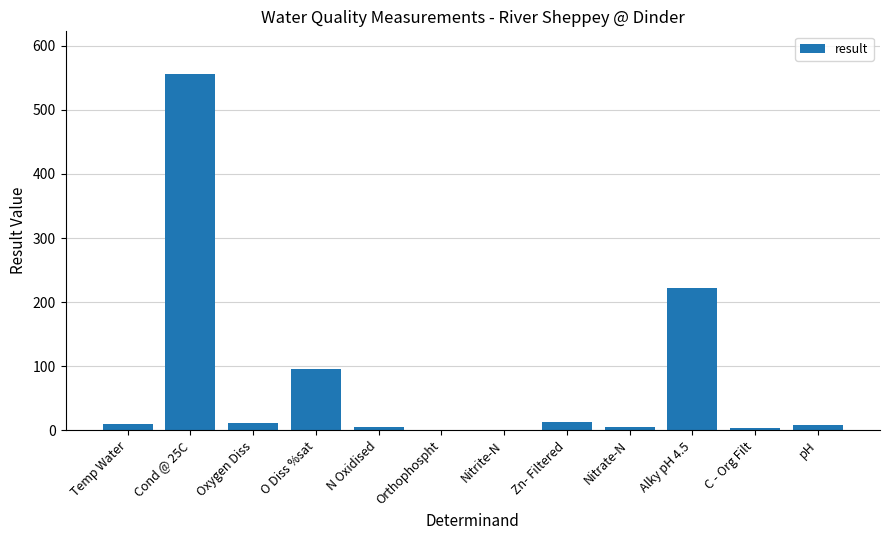

The chart shows a value of 2.8 at C - Org Filt. True or false?

True